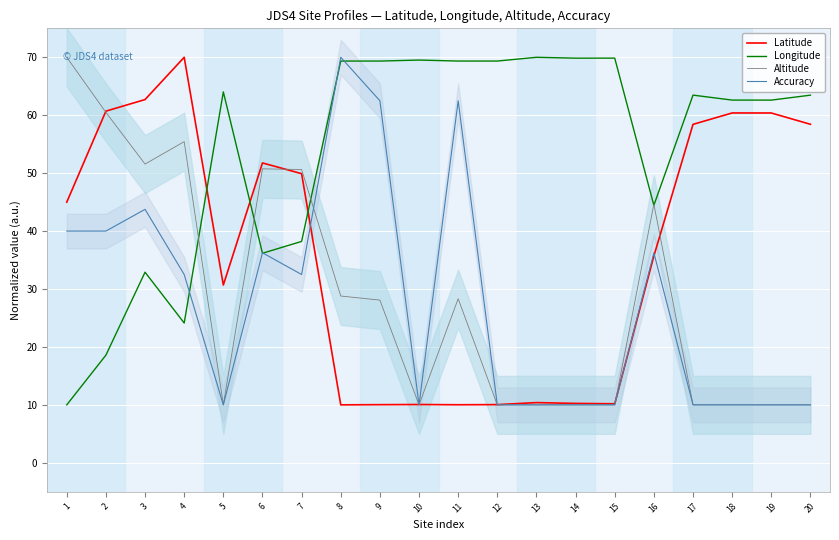

What is the approximate value of Latitude at 7?

49.9